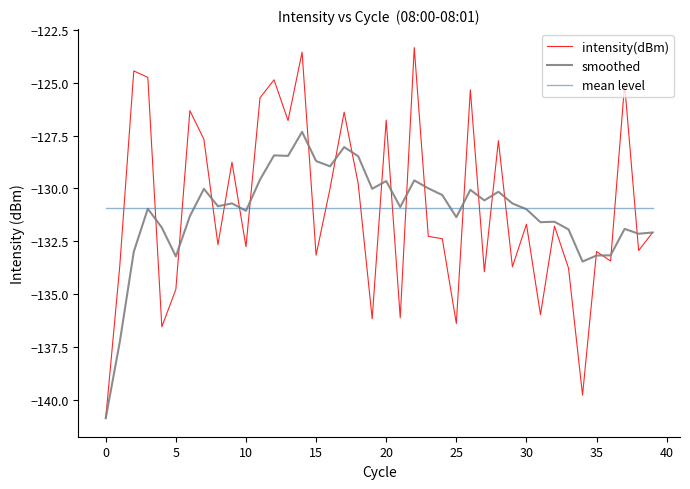

What is the maximum value for intensity(dBm)?

-123.3